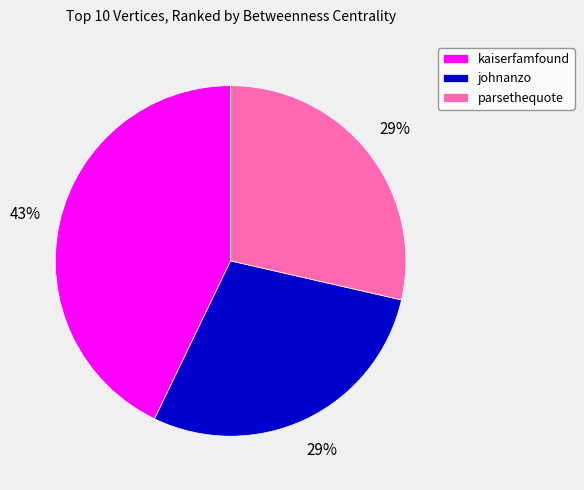

How many segments does this pie chart have?

3